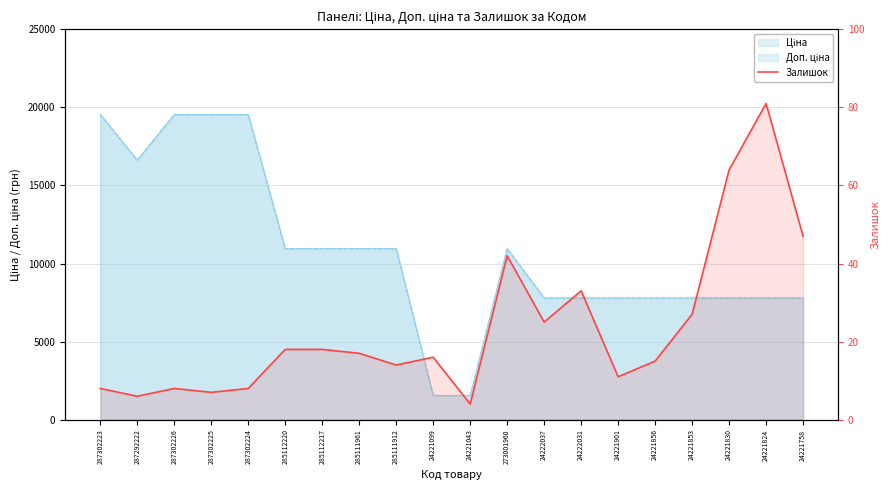

Which label corresponds to the largest value in the chart?

24221824